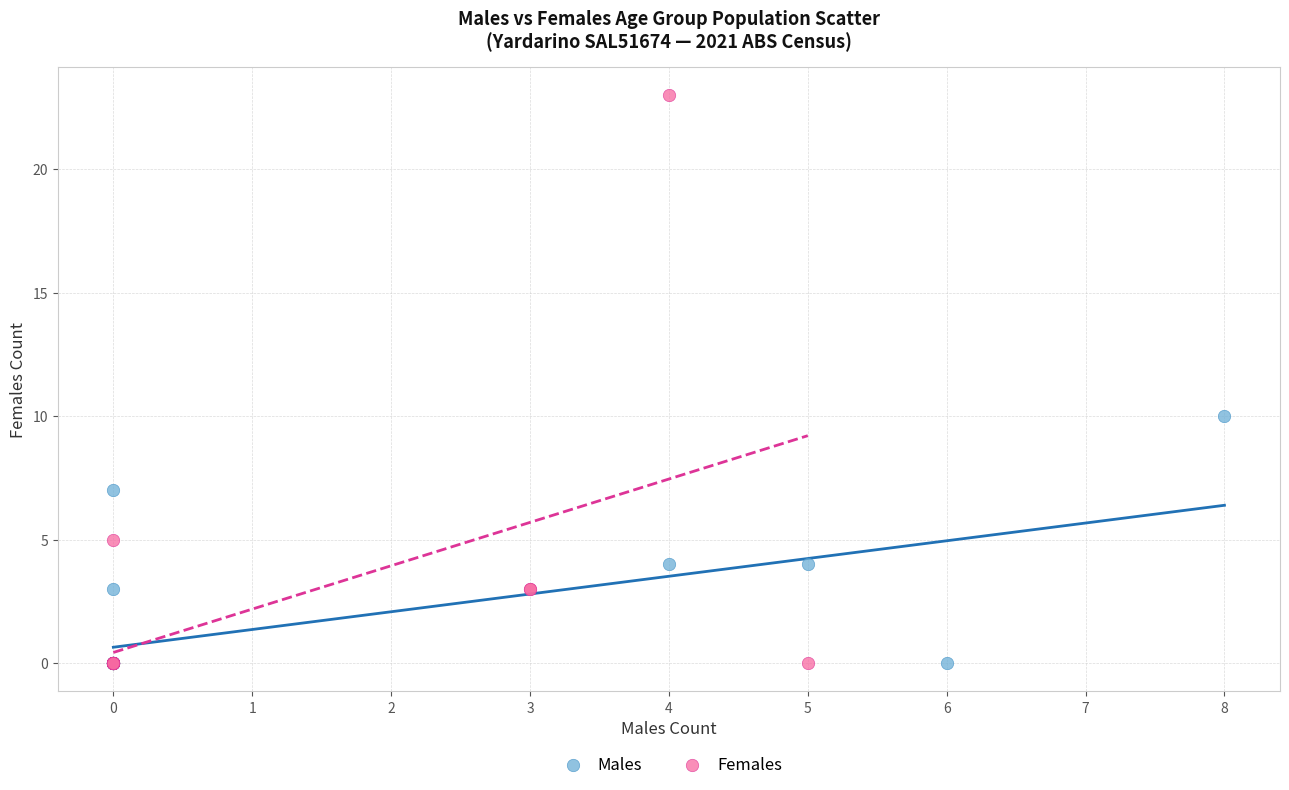

Which series contains the highest Y value?

Females